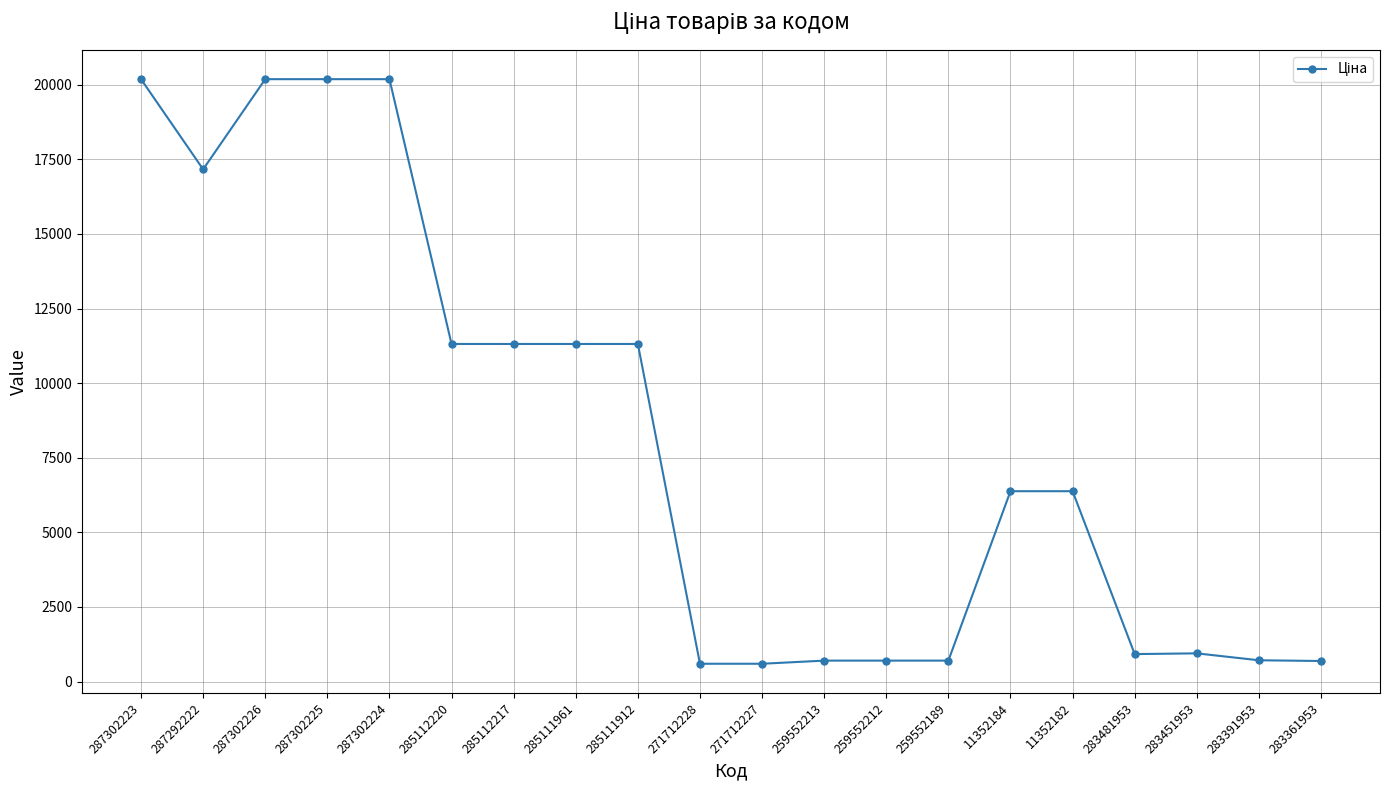

Where is the first local minimum?

287292222